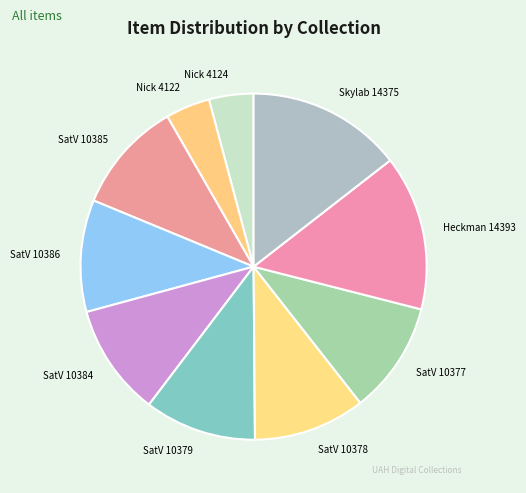

Is the sum of Heckman 14393 and Nick 4124 greater than half?

No